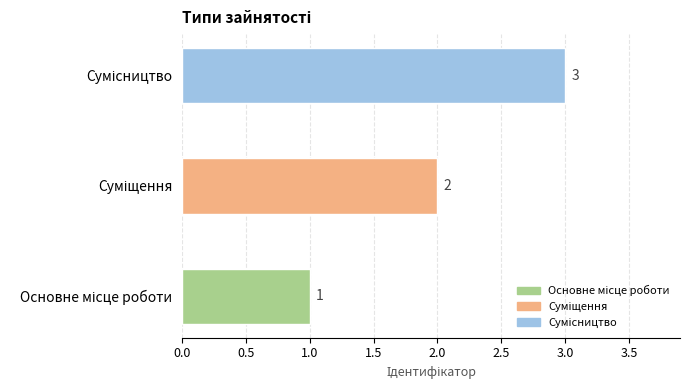

How many series are shown in this chart?

1